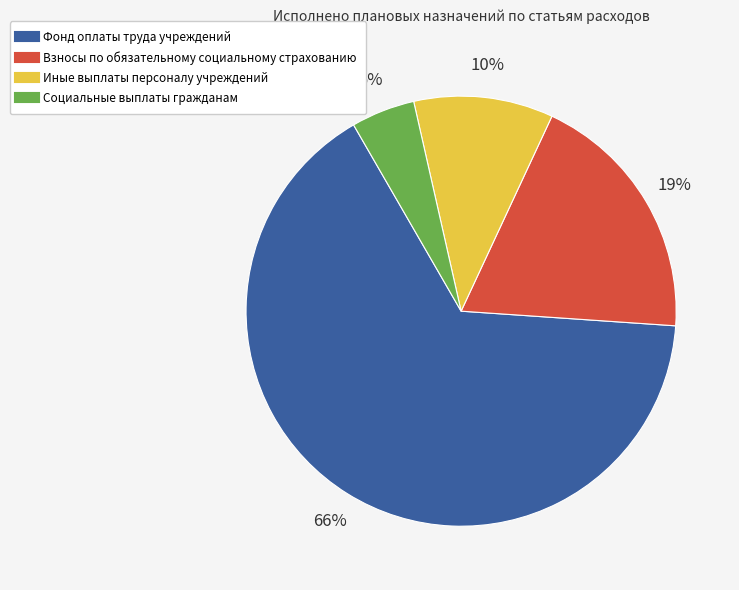

Which category has the smallest portion of the pie?

Социальные выплаты гражданам